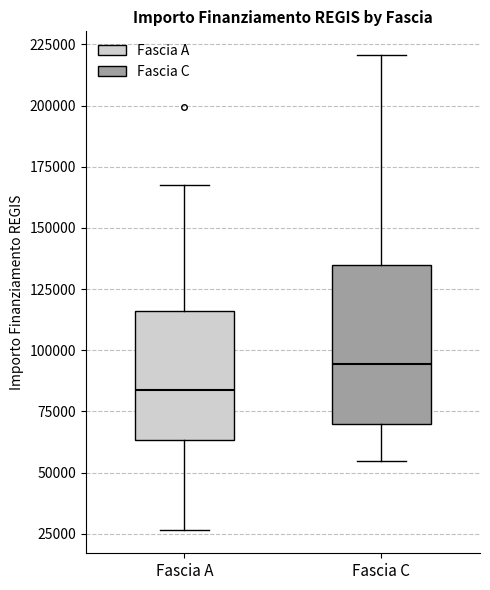

Where does the median line of the box for Fascia A sit on the y-axis? The values are not printed on the chart, so give them approximately, as read against the axis.

85000